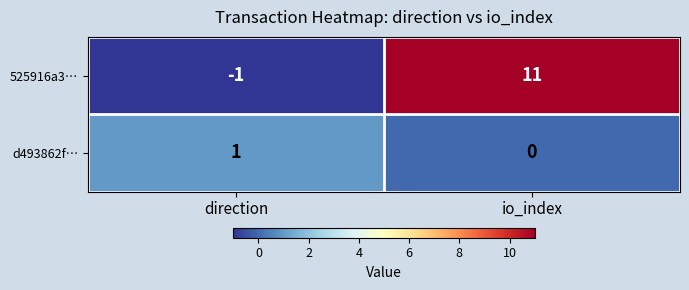

Where is 525916a3… nearest to the value 5?

direction